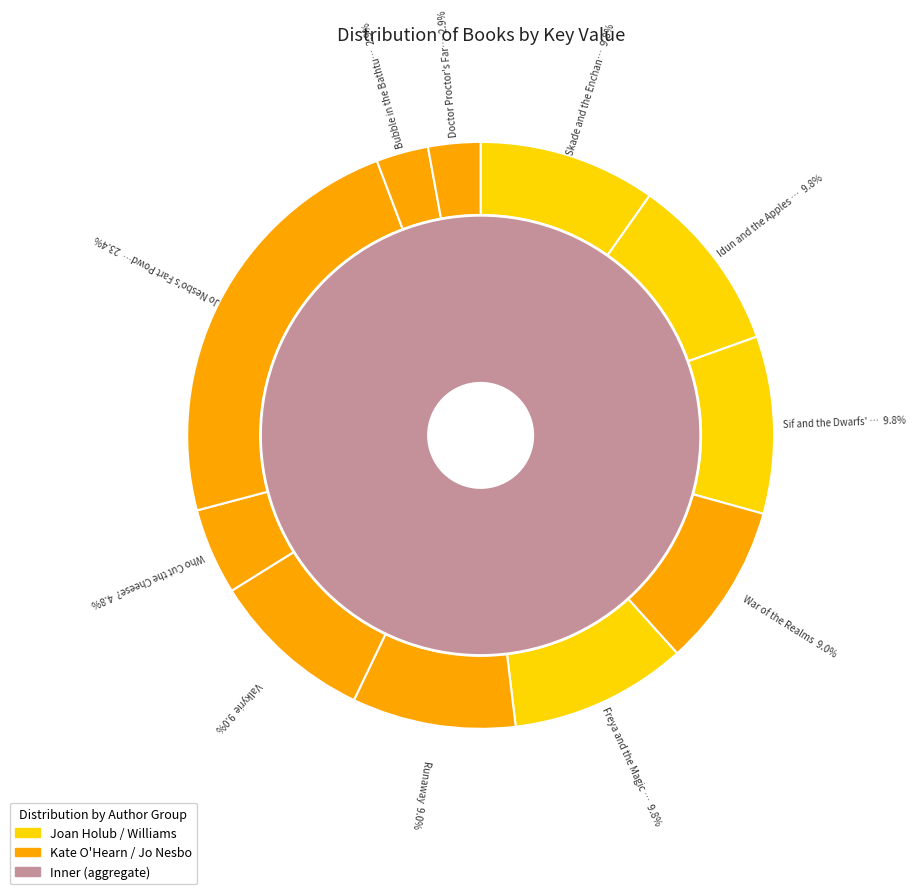

Which slice is the largest?

Jo Nesbo's Fart Powder Series